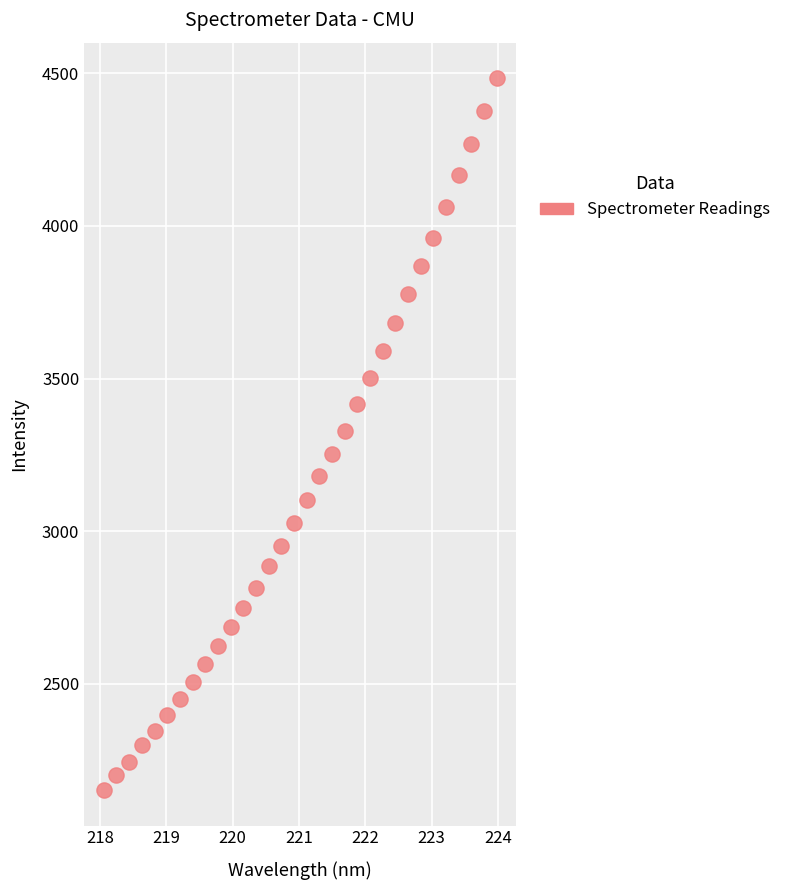

What is the range of Y values (max minus min)?

2330.8